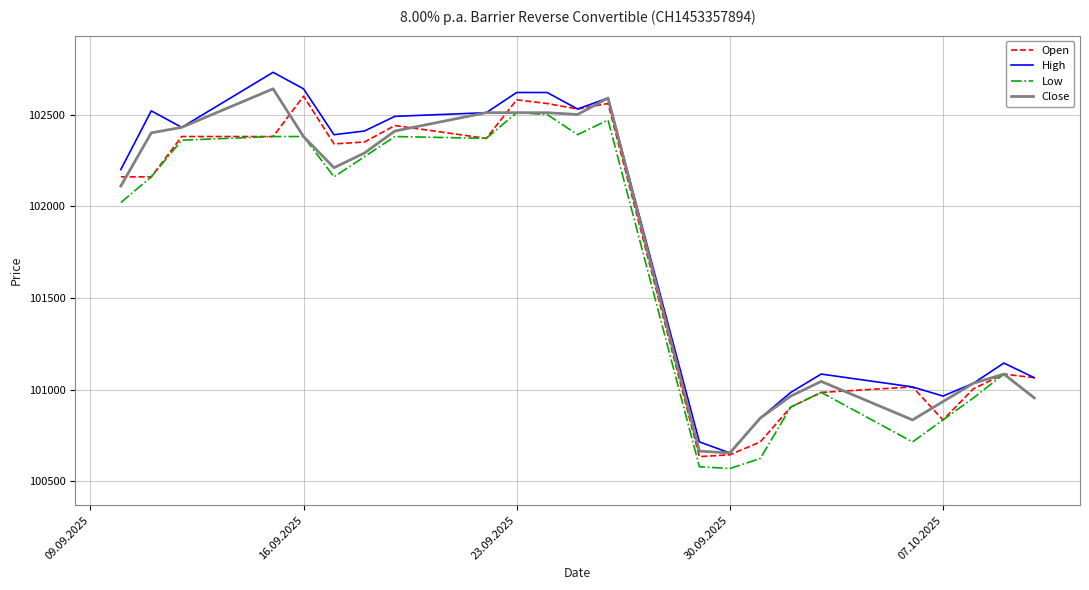

What is the lowest value of the Low series?

100570